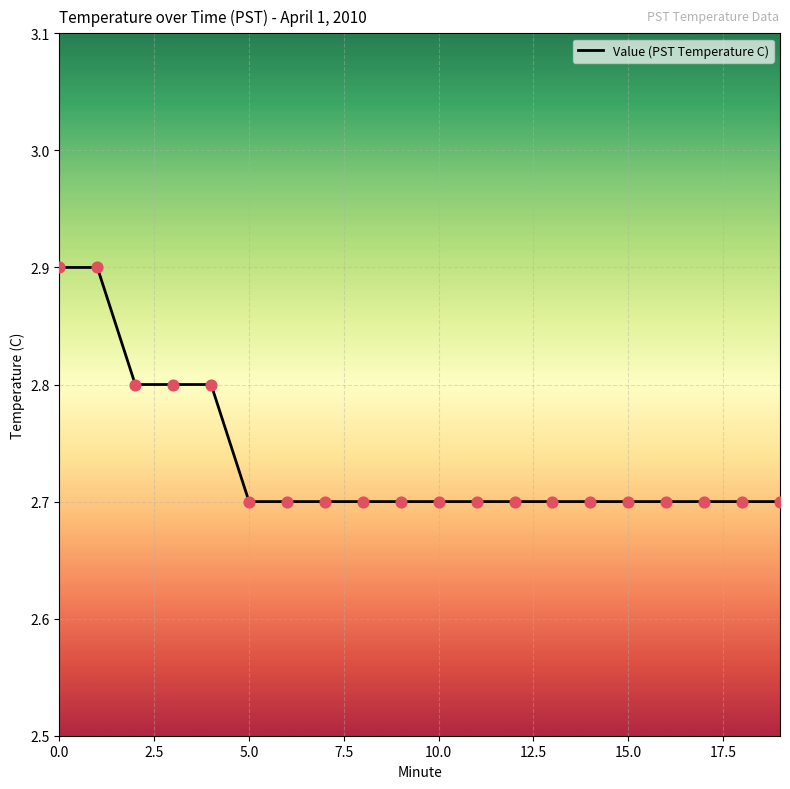

What is the minimum value shown in the chart?

2.7